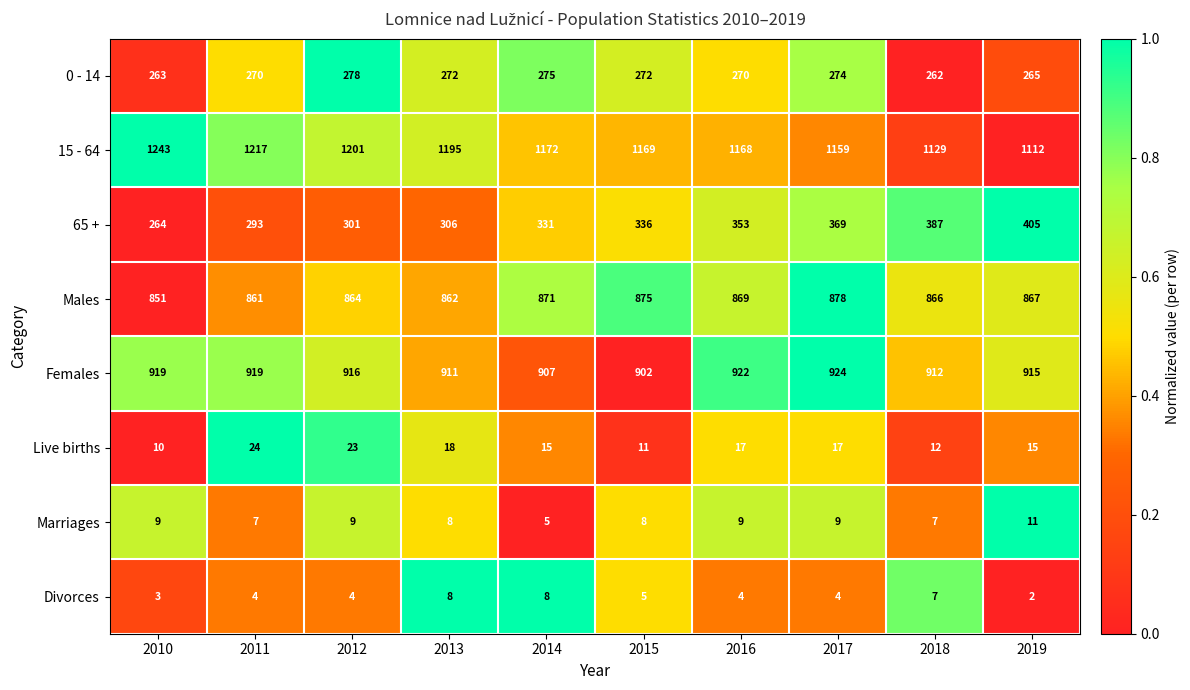

List the series in order of their peak value, lowest first.

Divorces, Marriages, Live births, 0 - 14, 65 +, Males, Females, 15 - 64